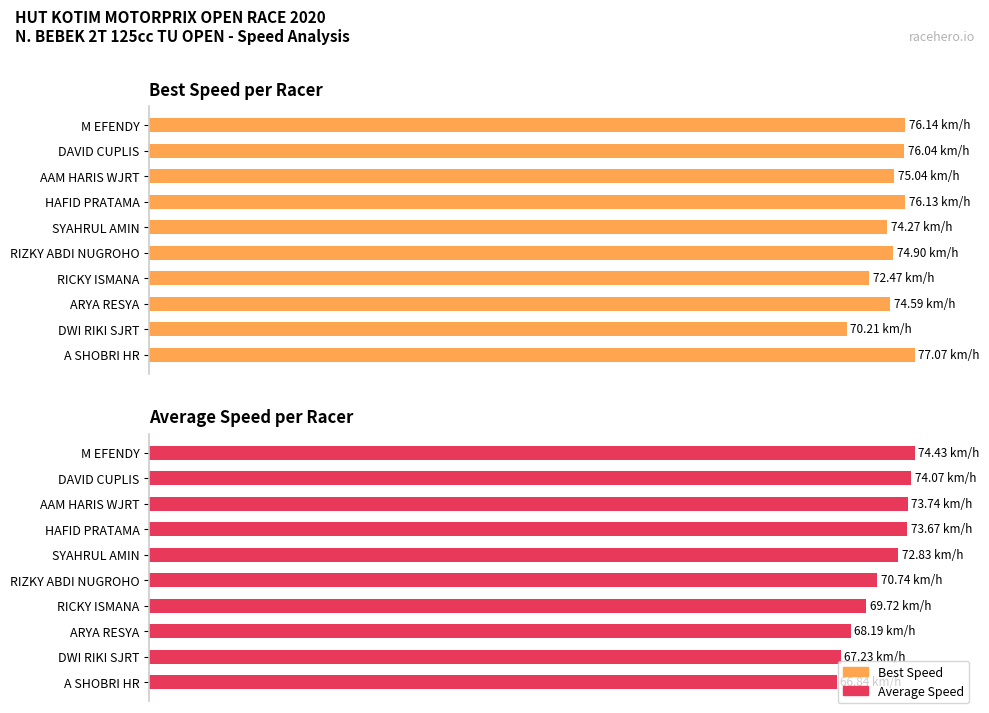

Reading right to left, what are all the values shown in this chart?

Total Time: A SHOBRI HR=89.8	DWI RIKI SJRT=90.3	ARYA RESYA=91.6	RICKY ISMANA=93.7	RIZKY ABDI NUGROHO=95.0	SYAHRUL AMIN=97.8	HAFID PRATAMA=99.0	AAM HARIS WJRT=99.1	DAVID CUPLIS=99.5	M EFENDY=100.0
Best Lap time: A SHOBRI HR=100.0	DWI RIKI SJRT=91.1	ARYA RESYA=96.8	RICKY ISMANA=94.0	RIZKY ABDI NUGROHO=97.2	SYAHRUL AMIN=96.4	HAFID PRATAMA=98.8	AAM HARIS WJRT=97.4	DAVID CUPLIS=98.7	M EFENDY=98.8